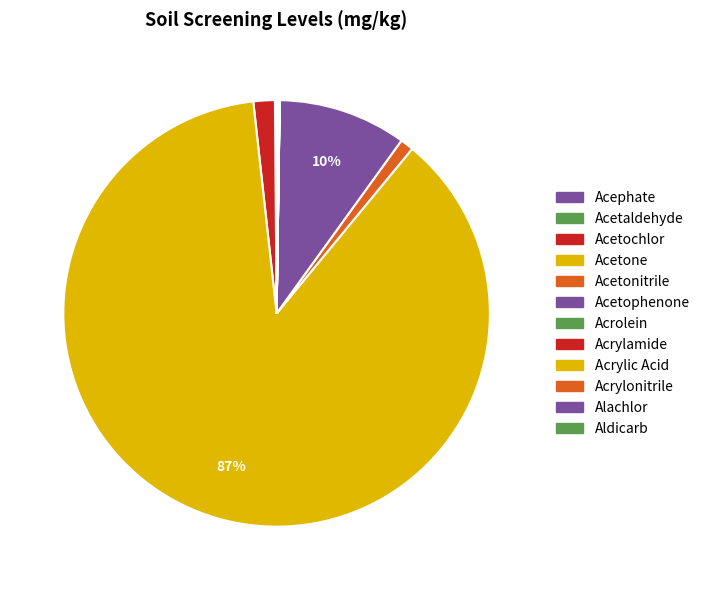

What is the total percentage of Acetochlor and Acetonitrile?

2.6%